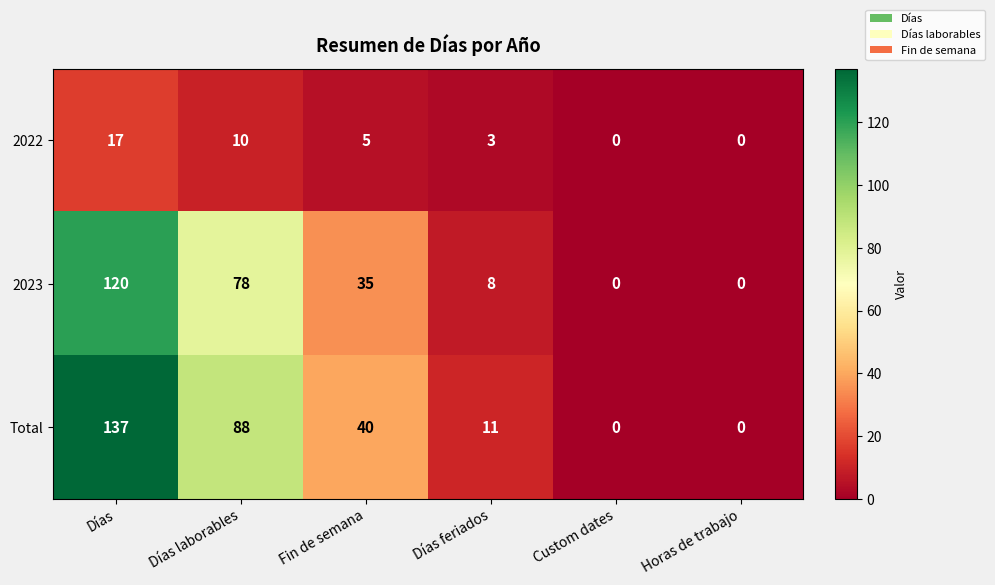

The value of Total at Días laborables is 155. True or false?

False